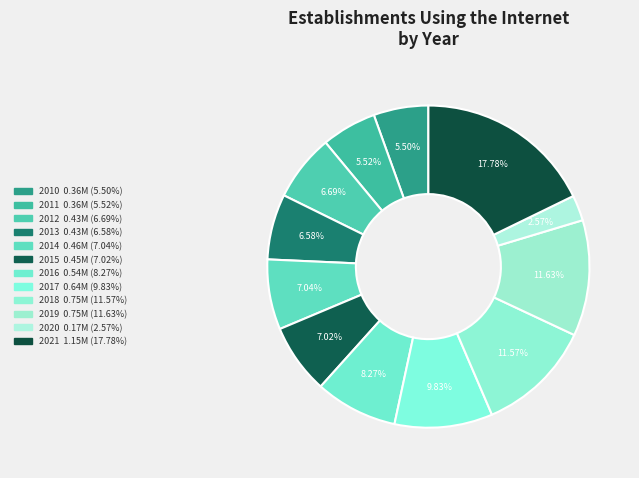

Count the number of slices in the pie.

12